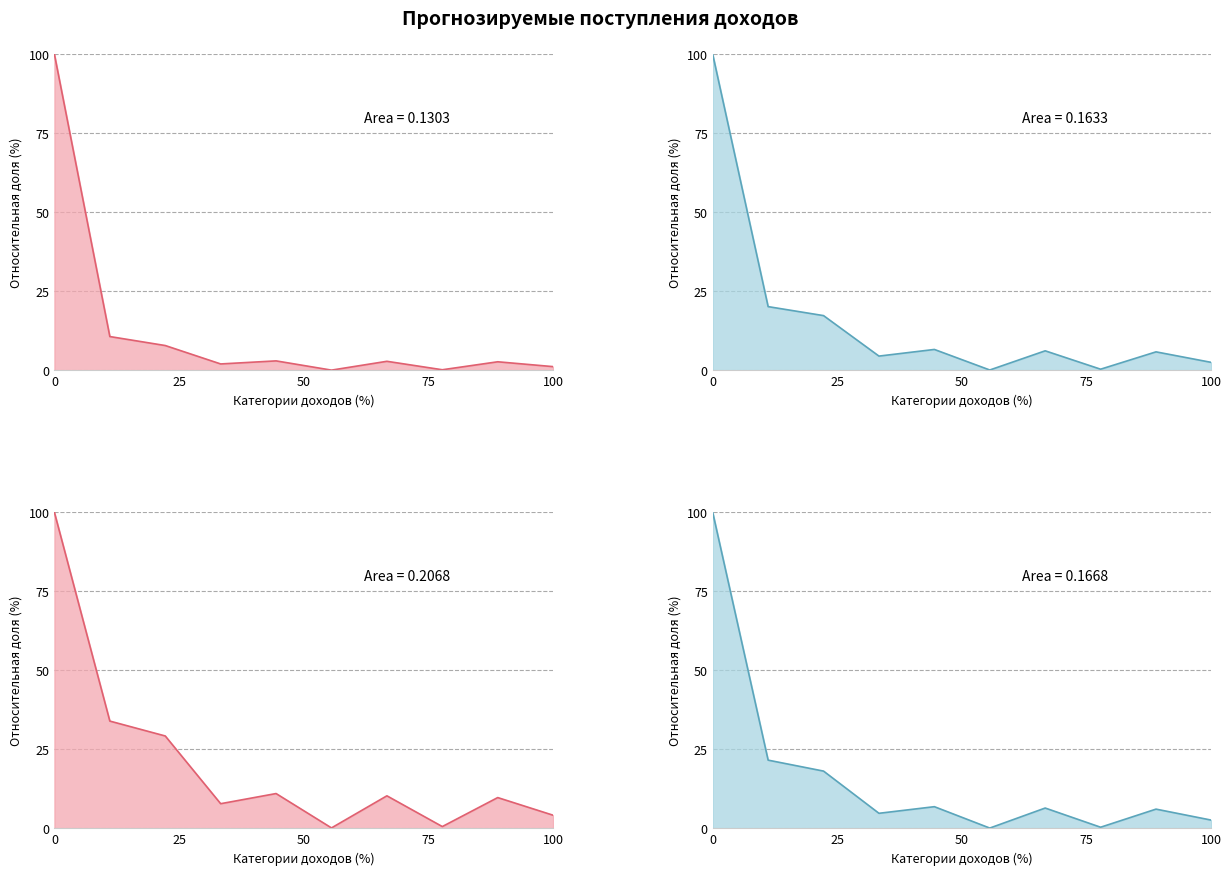

Is it true that 2025 год equals 54.7 at НАЛОГОВЫЕ И НЕНАЛОГОВЫЕ ДОХОДЫ?

False